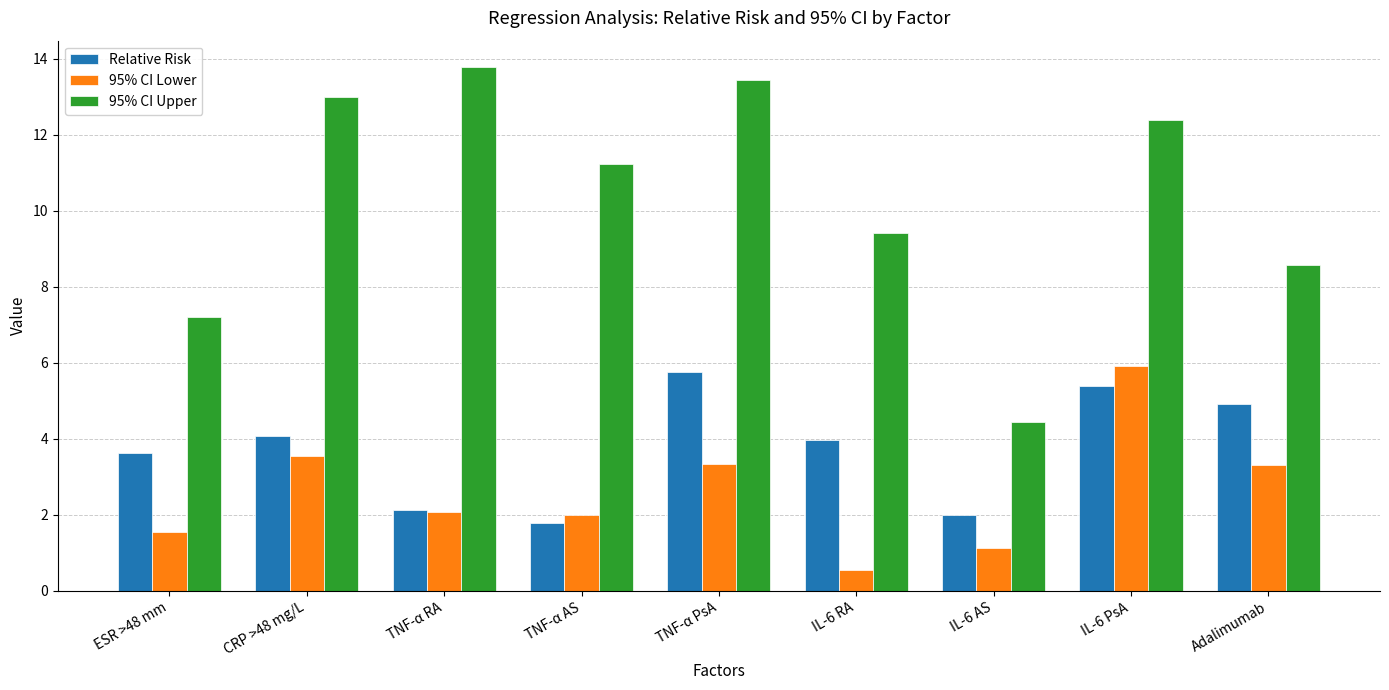

What value does the 95% CI Upper series have at Adalimumab?

8.6